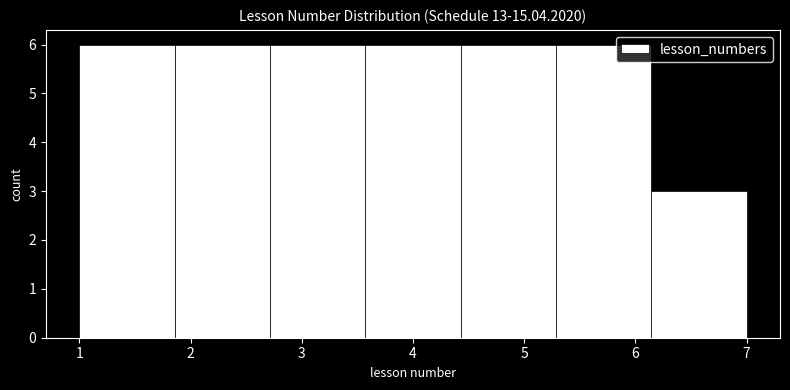

Reading left to right, transcribe this chart: for each bar, give the range it covers on the x-axis and its height. Neither the bar edges nor the heights are printed on the chart, so give them approximately, as read against the axes.

1.0 to 1.9: 6
1.9 to 2.7: 6
2.7 to 3.6: 6
3.6 to 4.4: 6
4.4 to 5.3: 6
5.3 to 6.1: 6
6.1 to 7.0: 3